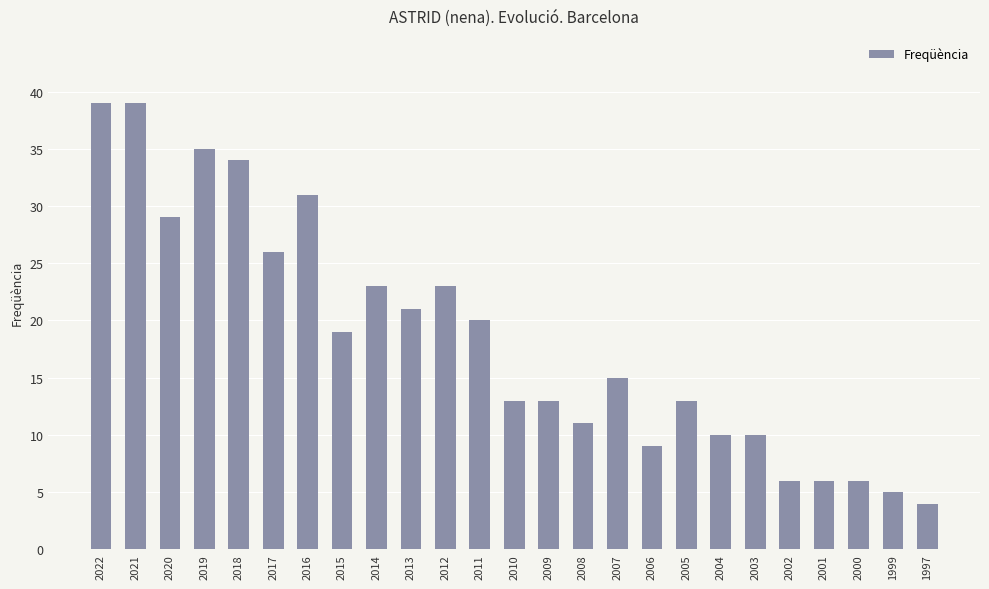

True or false: the data shows 26 at 2017.

True